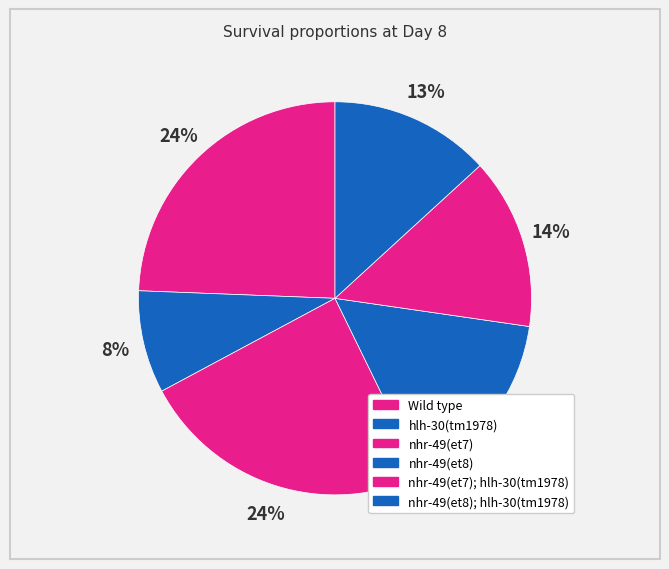

How many slices are in this pie chart?

6